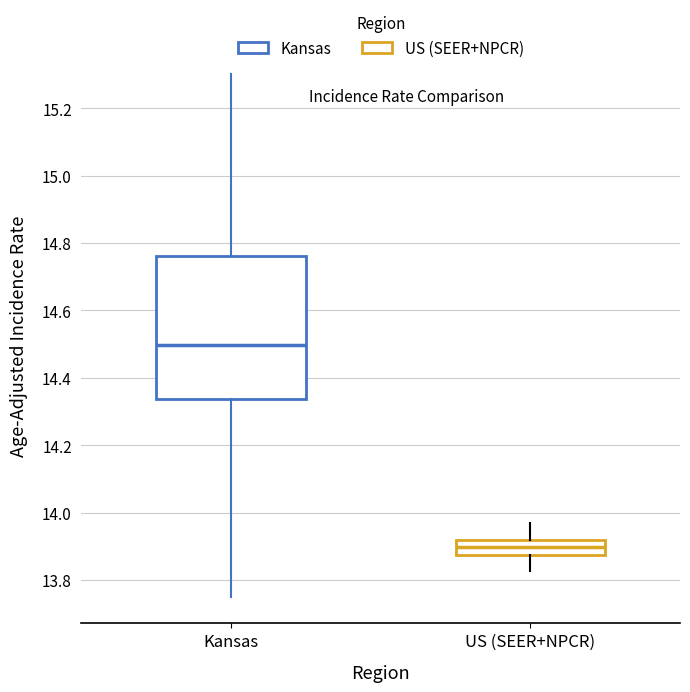

Which box has the highest median line?

Kansas